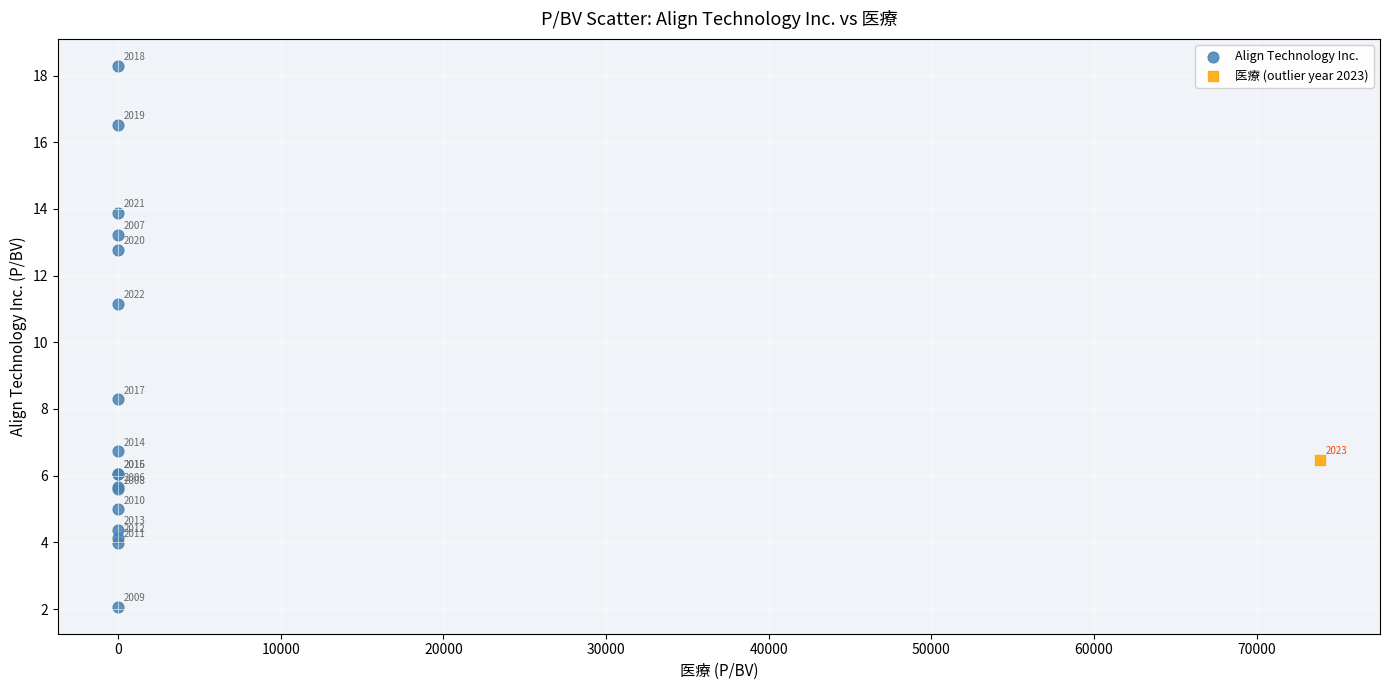

What are all the series names shown in the legend?

Align Technology Inc., 医療 (outlier year 2023)